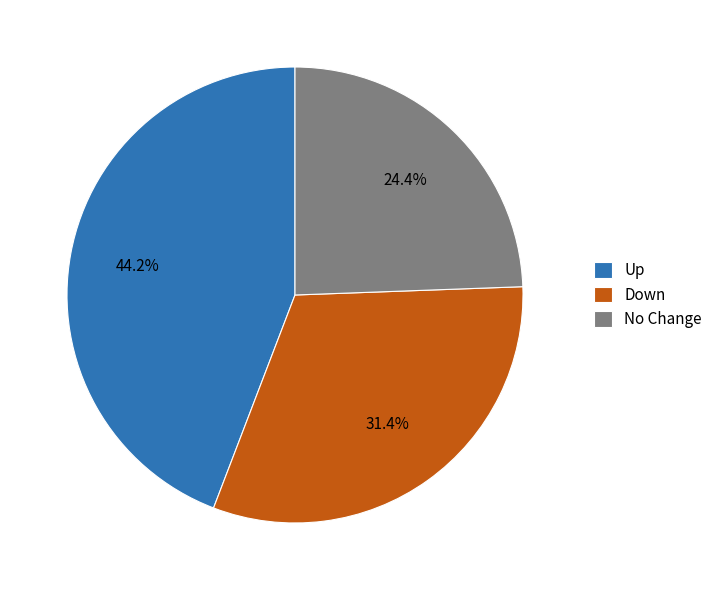

Between Down and Up, which is larger?

Up